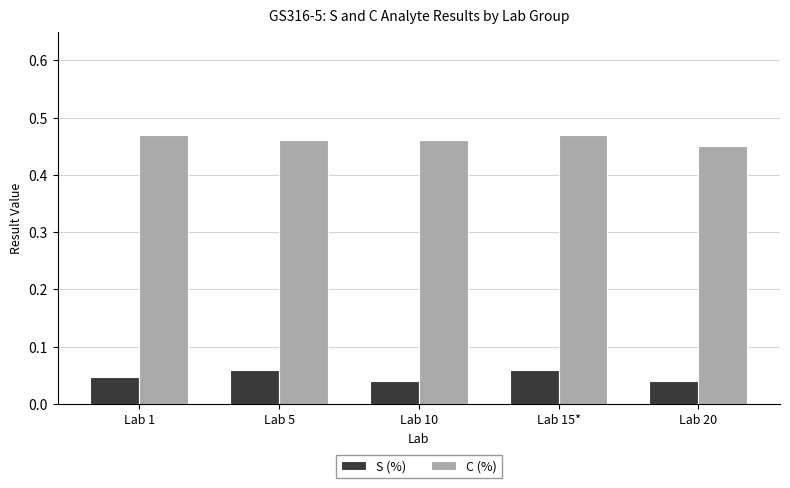

Which series has the largest total across all categories?

C (%)